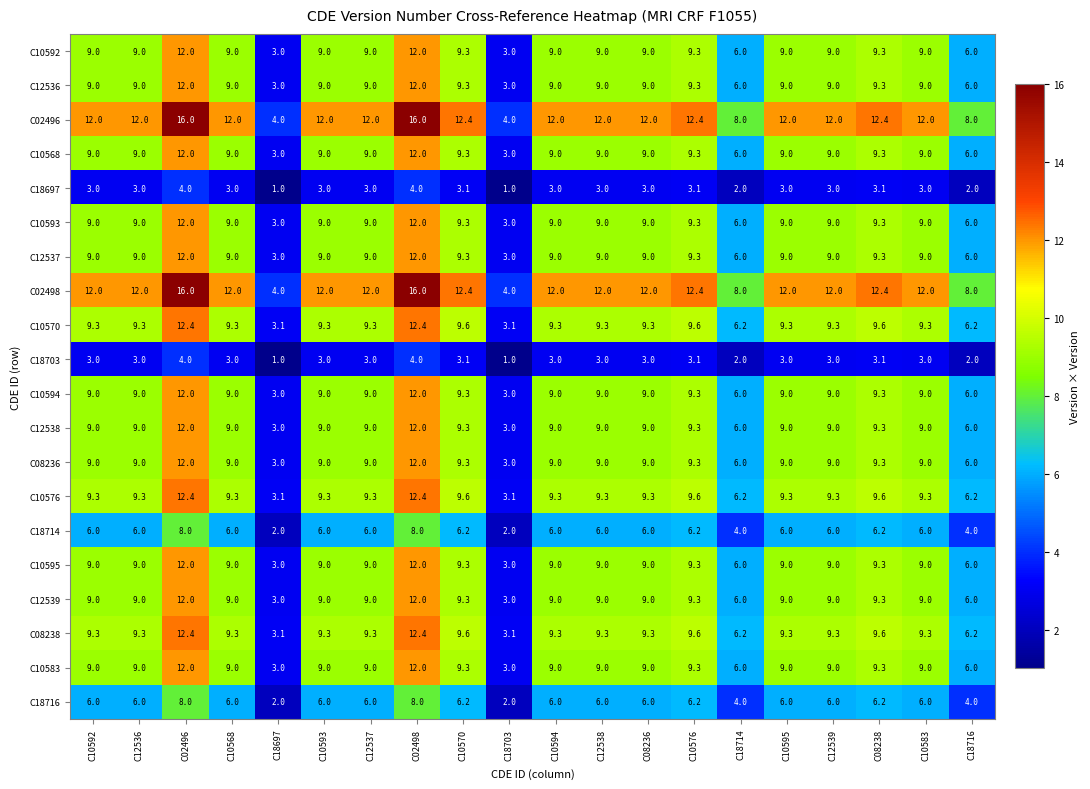

Is it true that C10576 equals 6.1 at C12539?

False